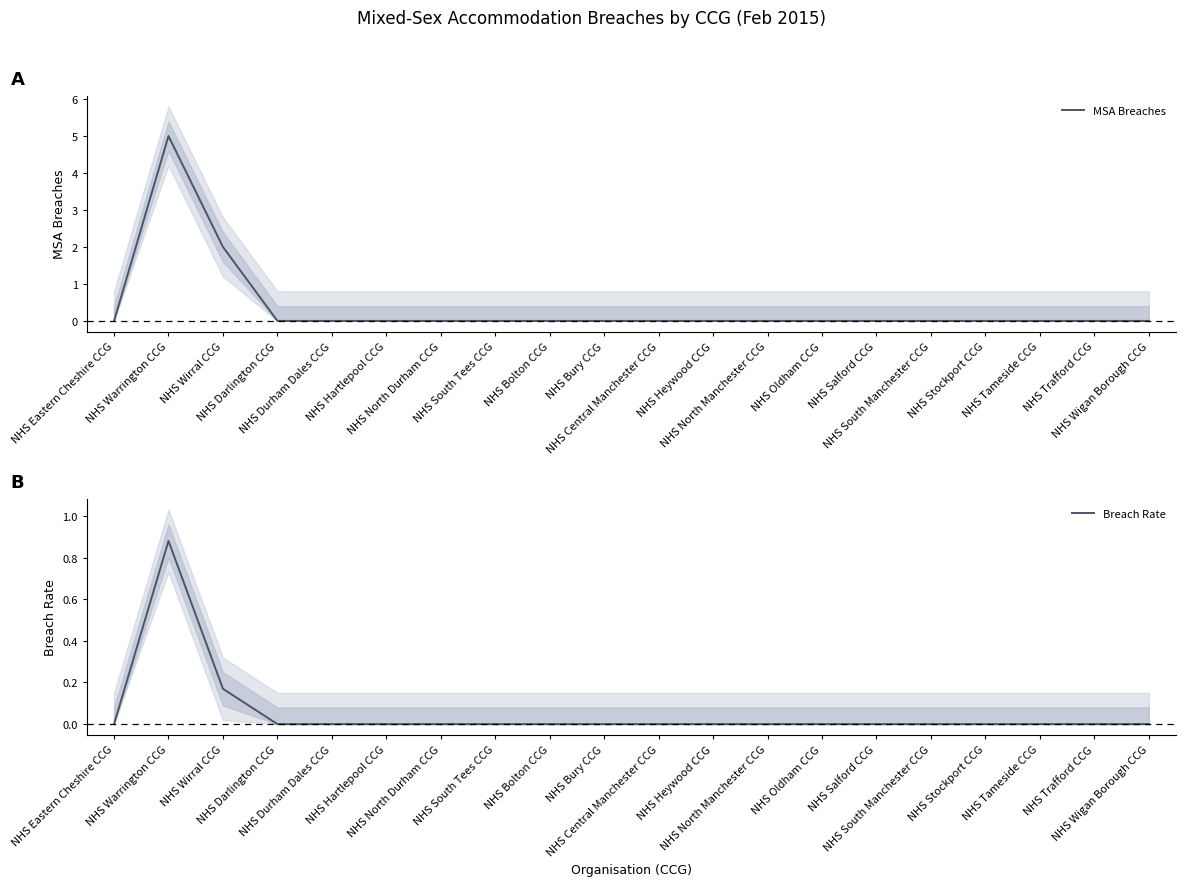

Reading left to right, extract all data points from this chart.

MSA Breaches: NHS Eastern Cheshire CCG=0.0	NHS Warrington CCG=5.0	NHS Wirral CCG=2.0	NHS Darlington CCG=0.0	NHS Durham Dales CCG=0.0	NHS Hartlepool CCG=0.0	NHS North Durham CCG=0.0	NHS South Tees CCG=0.0	NHS Bolton CCG=0.0	NHS Bury CCG=0.0	NHS Central Manchester CCG=0.0	NHS Heywood CCG=0.0	NHS North Manchester CCG=0.0	NHS Oldham CCG=0.0	NHS Salford CCG=0.0	NHS South Manchester CCG=0.0	NHS Stockport CCG=0.0	NHS Tameside CCG=0.0	NHS Trafford CCG=0.0	NHS Wigan Borough CCG=0.0
Breach Rate: NHS Eastern Cheshire CCG=0.0	NHS Warrington CCG=0.9	NHS Wirral CCG=0.2	NHS Darlington CCG=0.0	NHS Durham Dales CCG=0.0	NHS Hartlepool CCG=0.0	NHS North Durham CCG=0.0	NHS South Tees CCG=0.0	NHS Bolton CCG=0.0	NHS Bury CCG=0.0	NHS Central Manchester CCG=0.0	NHS Heywood CCG=0.0	NHS North Manchester CCG=0.0	NHS Oldham CCG=0.0	NHS Salford CCG=0.0	NHS South Manchester CCG=0.0	NHS Stockport CCG=0.0	NHS Tameside CCG=0.0	NHS Trafford CCG=0.0	NHS Wigan Borough CCG=0.0